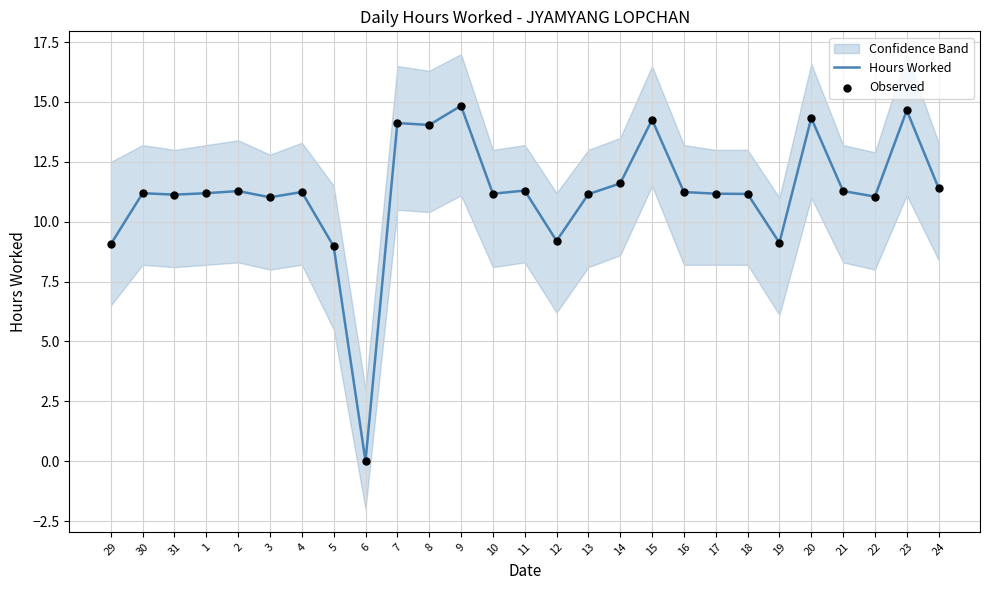

Which series contains the highest Y value?

Hours Worked